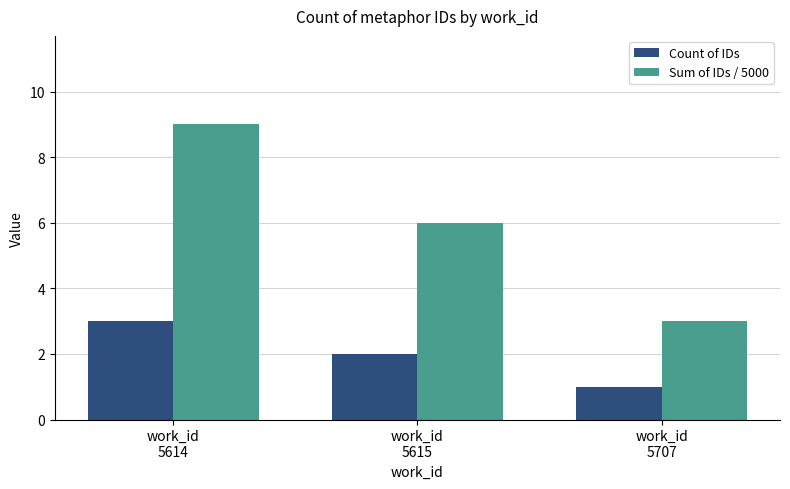

How many series are shown in this chart?

2